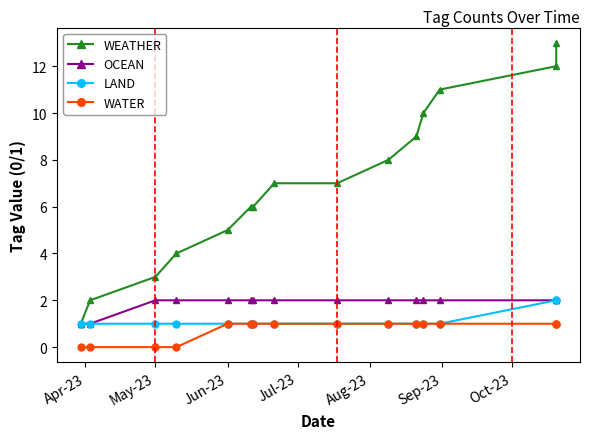

What is the difference between the maximum and second lowest values in the WATER series?

1